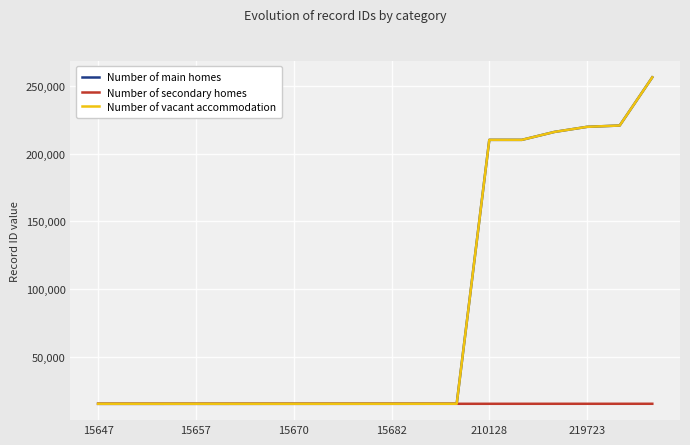

What is the greatest value displayed?

256197